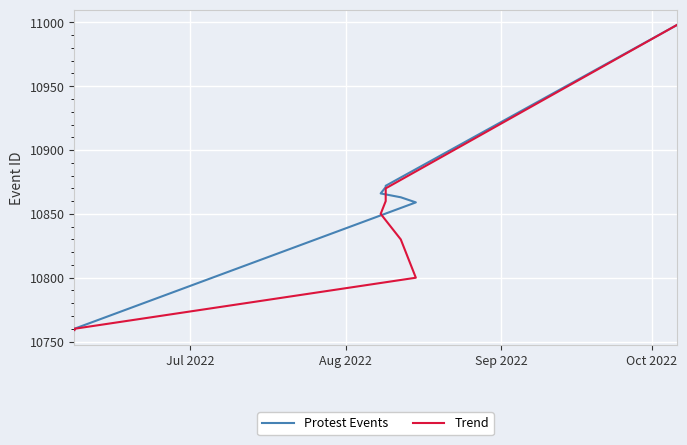

True or false: Protest Events and Trend cross at least once.

False